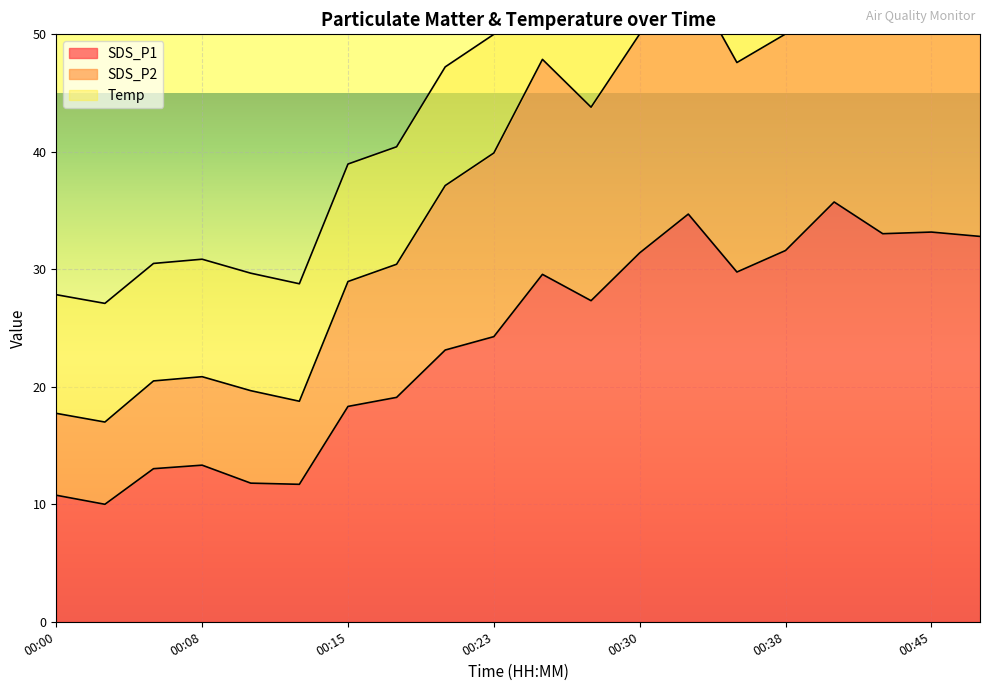

True or false: SDS_P1 has a value of 15.3 at 00:00.

False